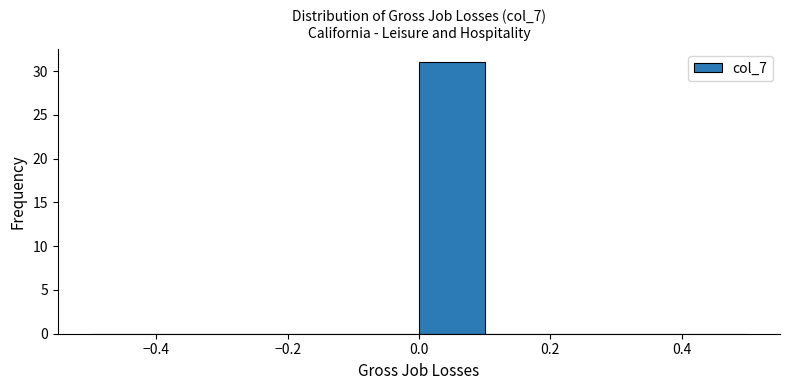

Reading left to right, transcribe this chart: for each bar, give the range it covers on the x-axis and its height. The values are not printed on the chart, so give them approximately, as read against the axis.

-0.5 to -0.4: 0
-0.4 to -0.3: 0
-0.3 to -0.2: 0
-0.2 to -0.1: 0
-0.1 to 0.0: 0
0.0 to 0.1: 31
0.1 to 0.2: 0
0.2 to 0.3: 0
0.3 to 0.4: 0
0.4 to 0.5: 0